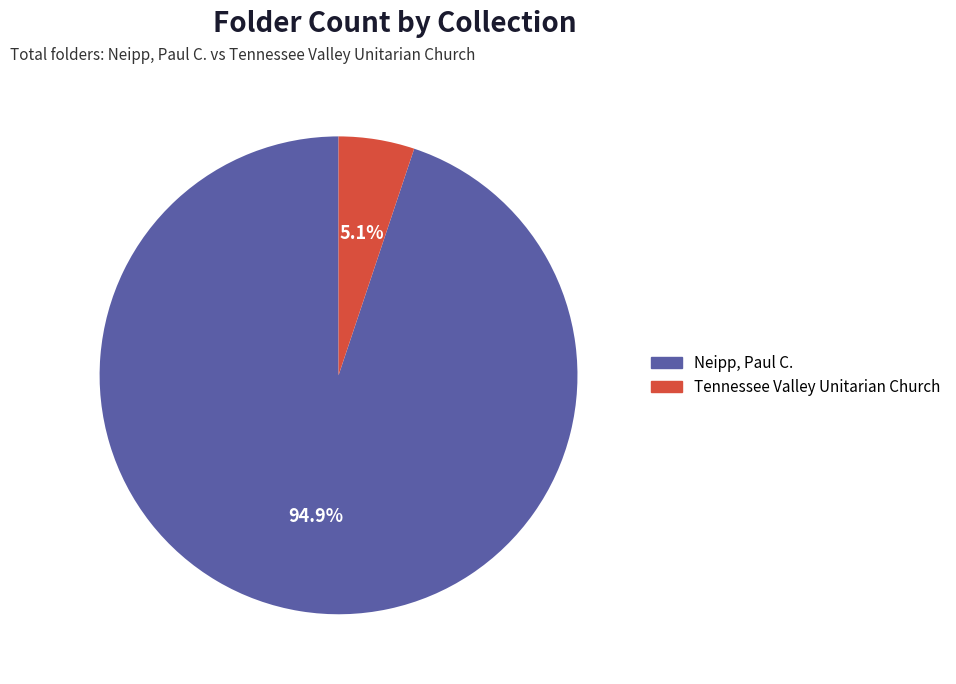

Between Neipp, Paul C. and Tennessee Valley Unitarian Church, which is larger?

Neipp, Paul C.